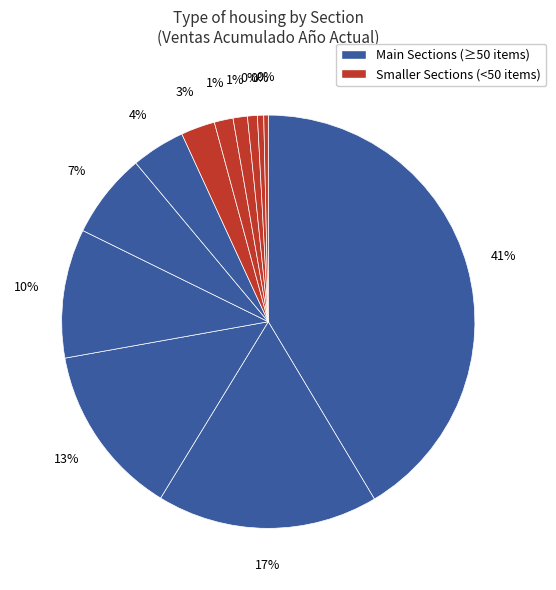

What percentage do PROTECCION FEMENINA Y DE ADULTO IVA and ALIMENTO MASCOTAS IVA together represent?

13.8%